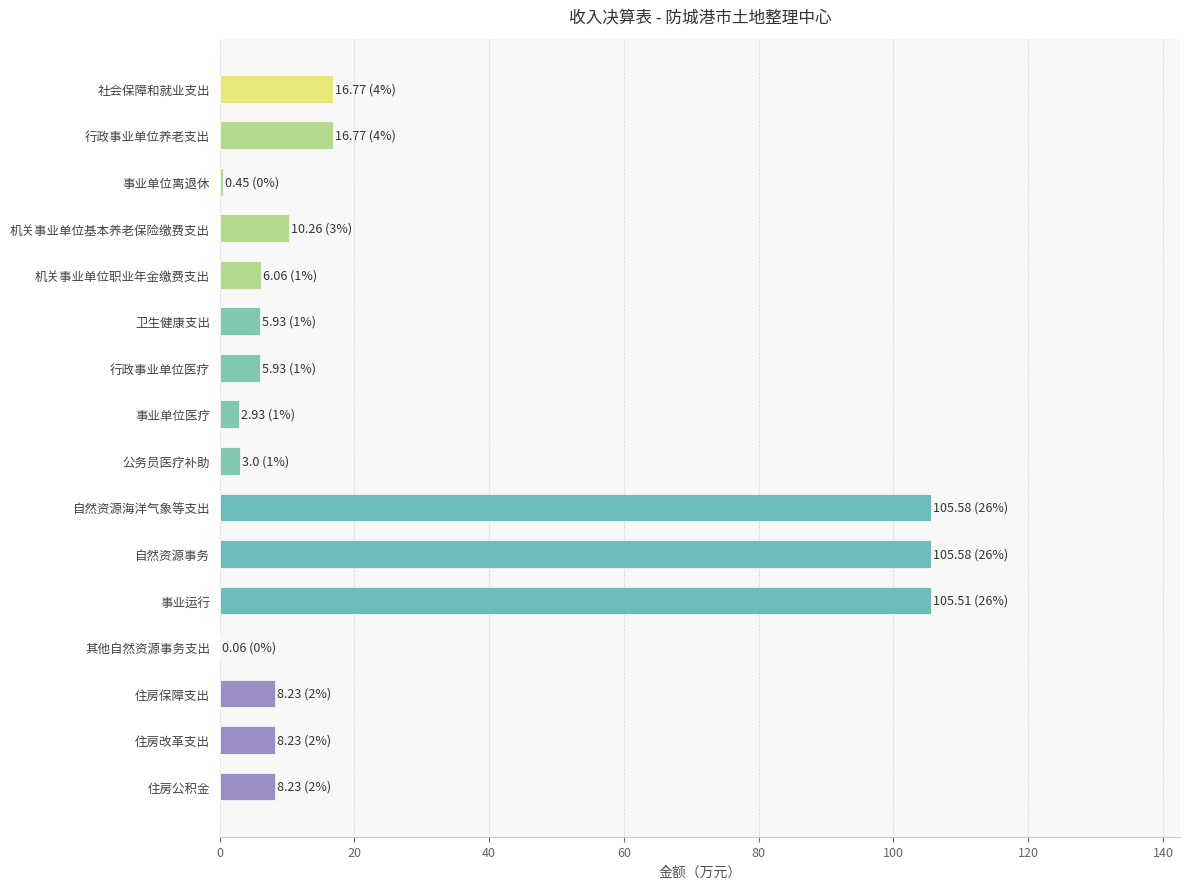

What is the ratio of the value at 公务员医疗补助 to the value at 行政事业单位医疗?

0.5